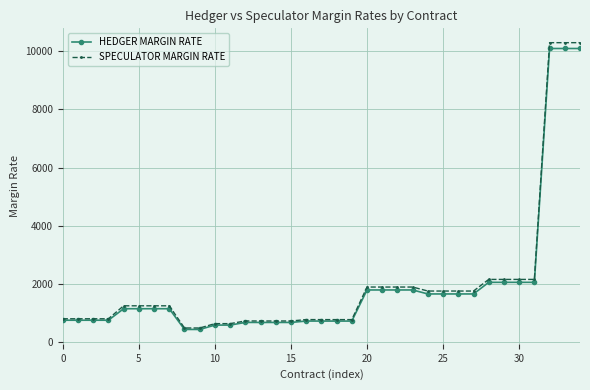

What is the sum of all SPECULATOR MARGIN RATE values?

70677